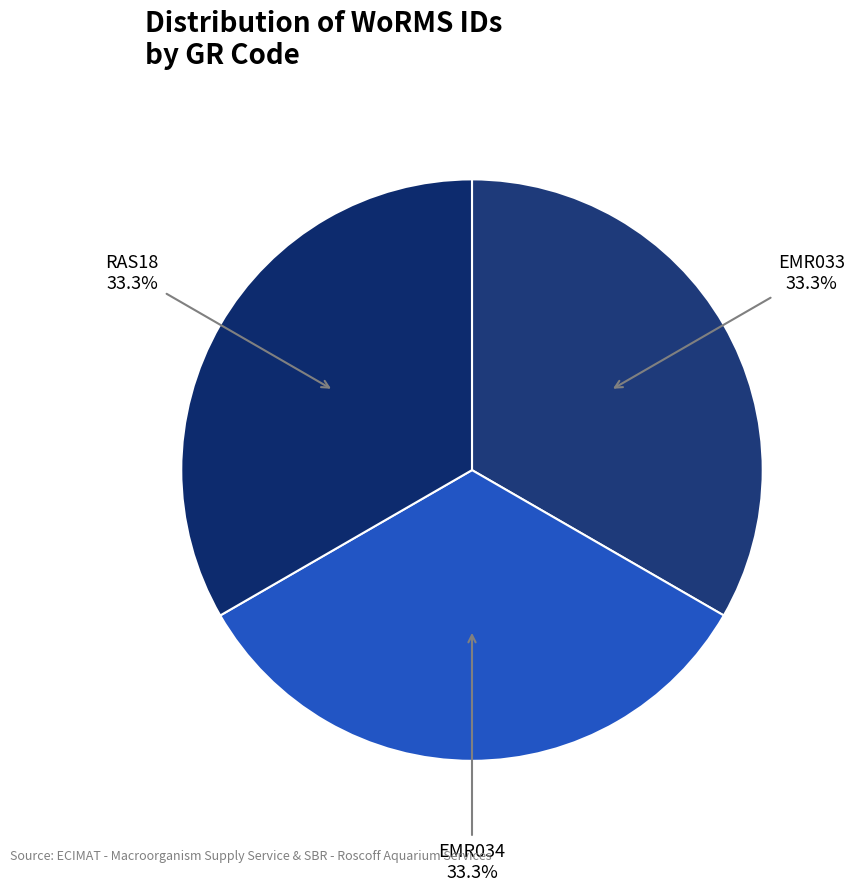

Which slice is the smallest?

EMR033